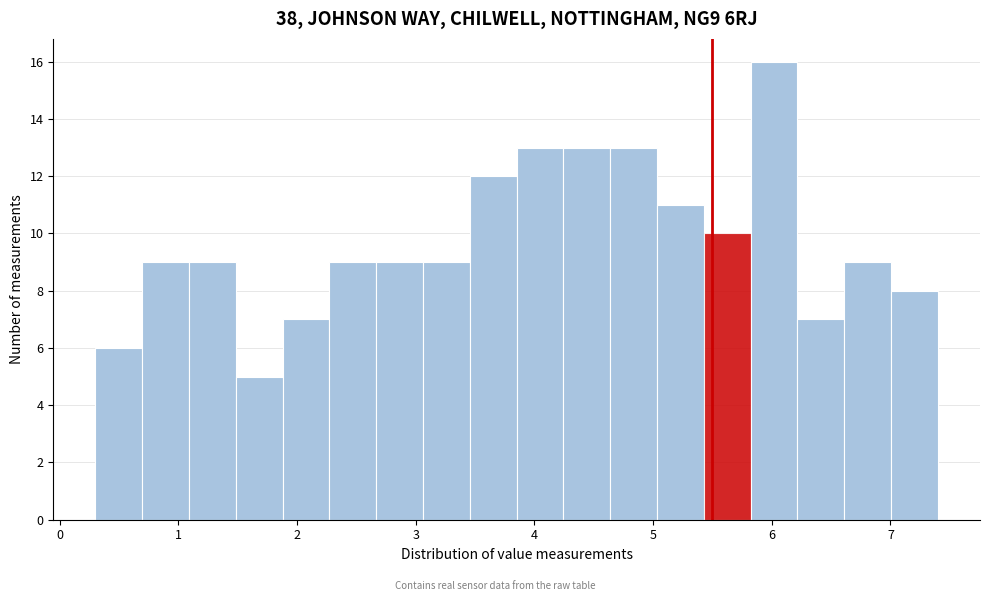

Read against the x-axis, roughly where is the centre of the tallest bar?

6.0